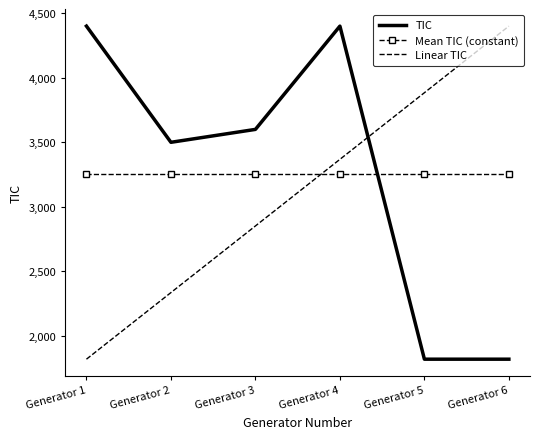

What is the difference between the maximum and minimum values in the Linear TIC series?

2580.0